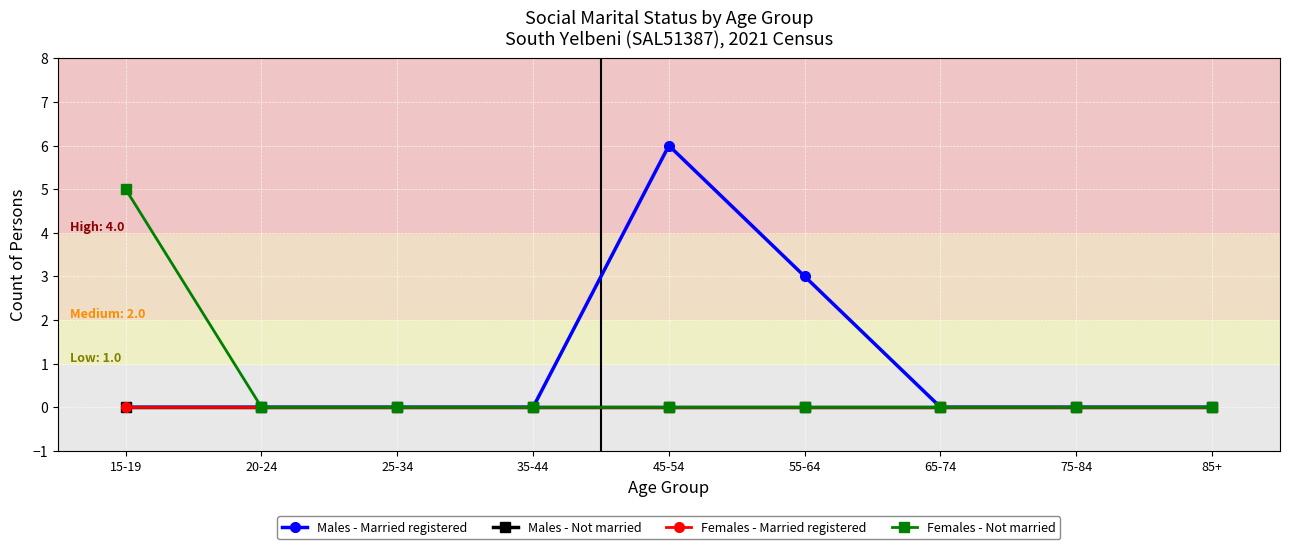

Is this an area chart (filled region under the line)?

No